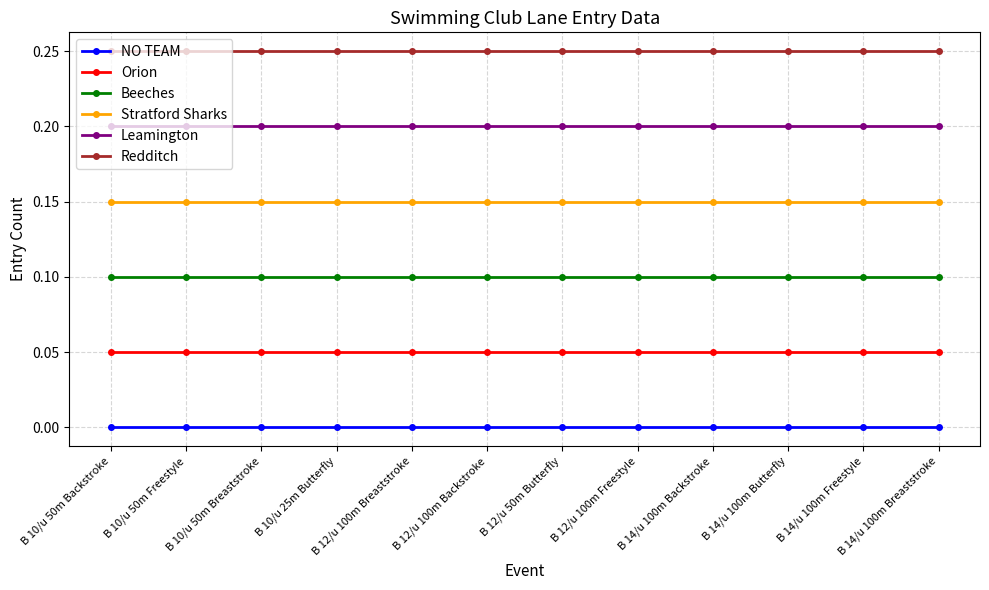

What is the label of the 3rd point from the left?

B 10/u 50m Breaststroke